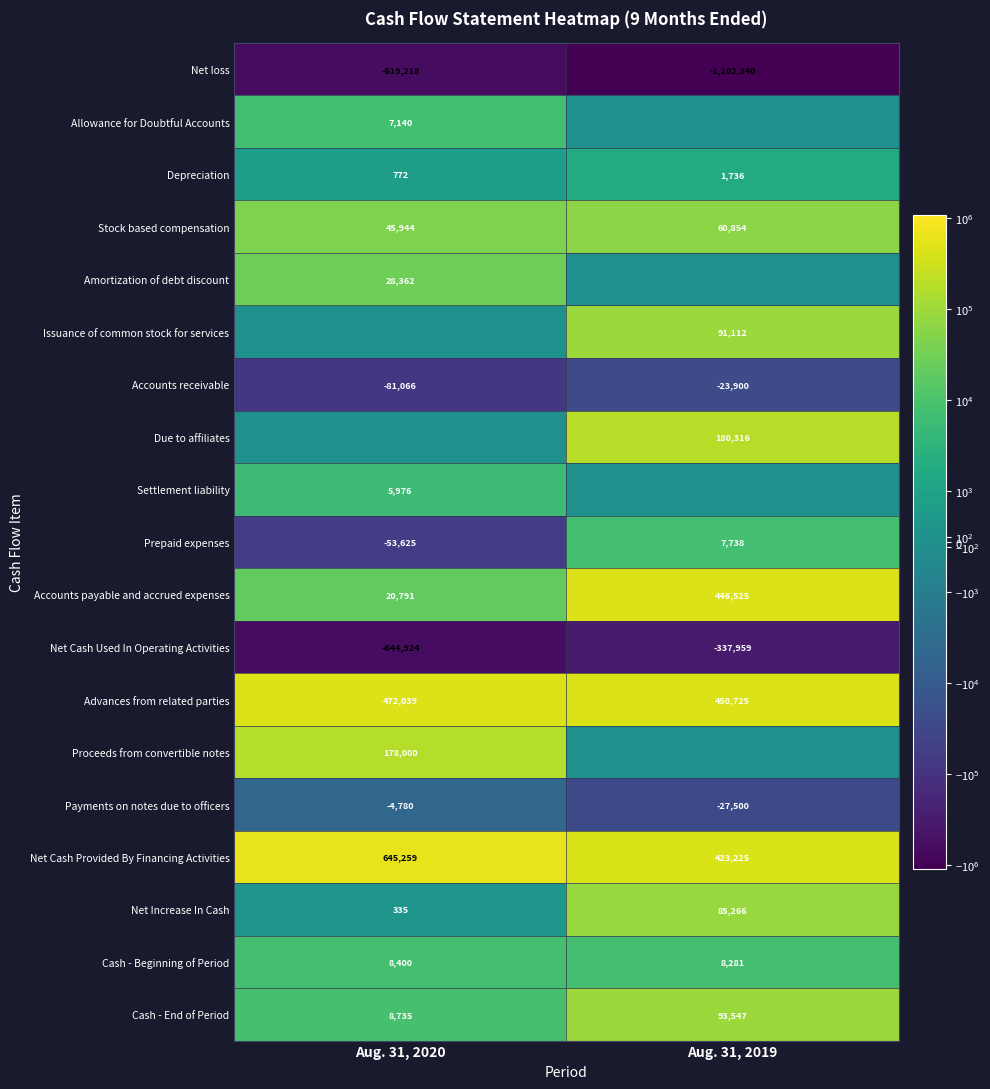

What is the approximate value of Cash - End of Period at Aug. 31, 2020, to the nearest 10?

8740